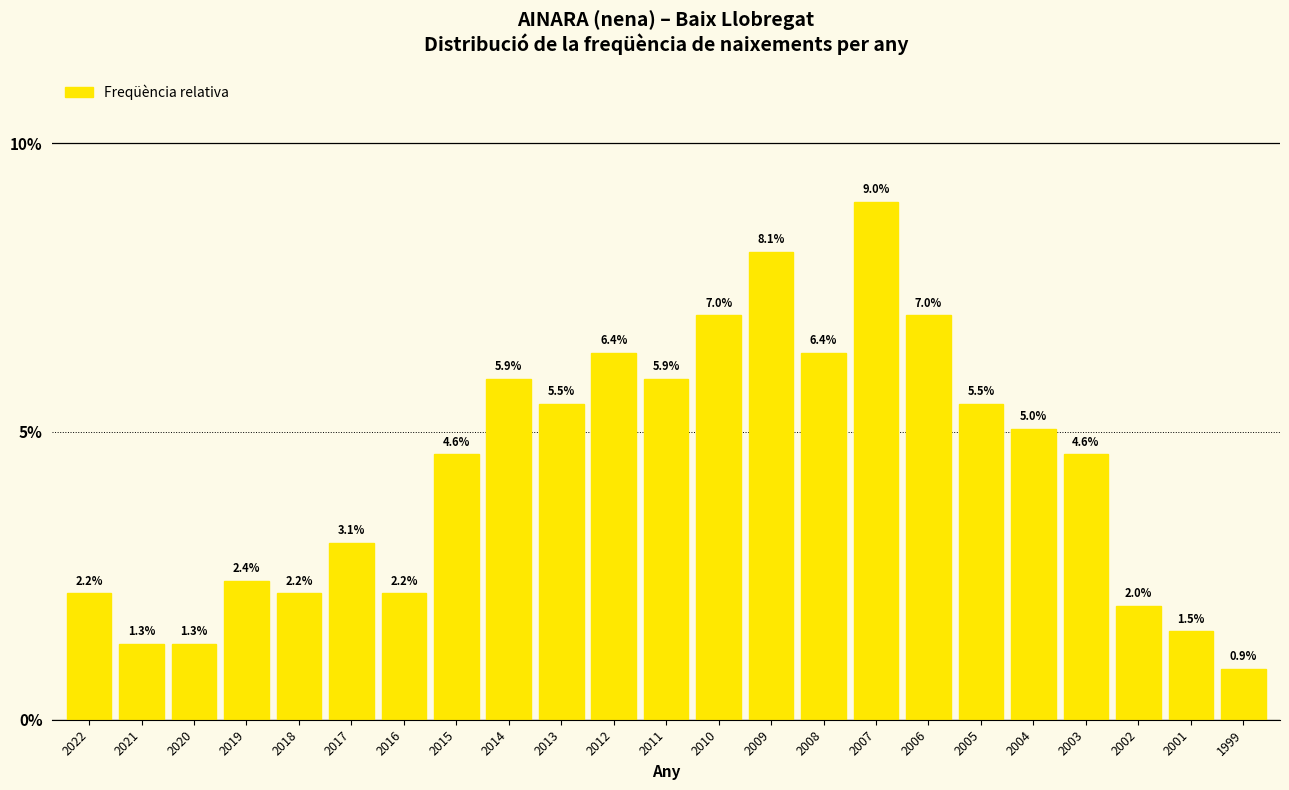

Does the chart contain any negative values?

No